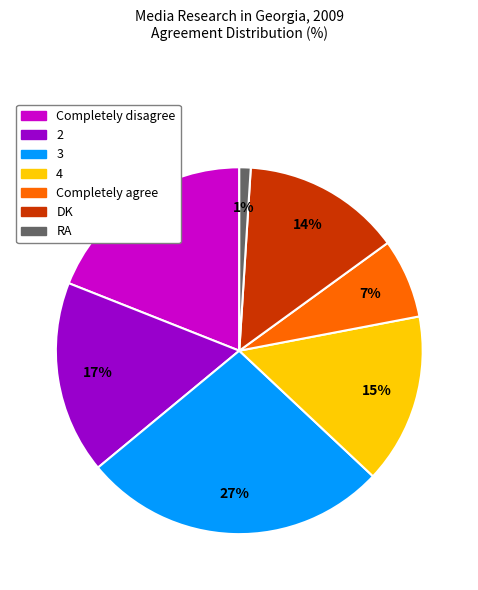

How many segments does this pie chart have?

7